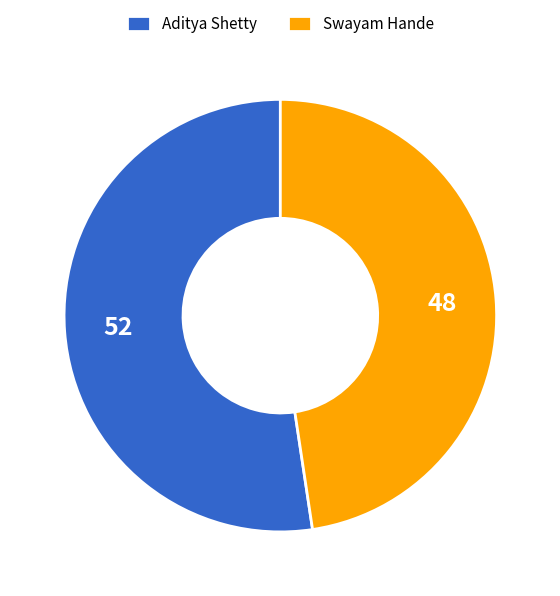

Is the sum of Swayam Hande and Aditya Shetty greater than half?

Yes